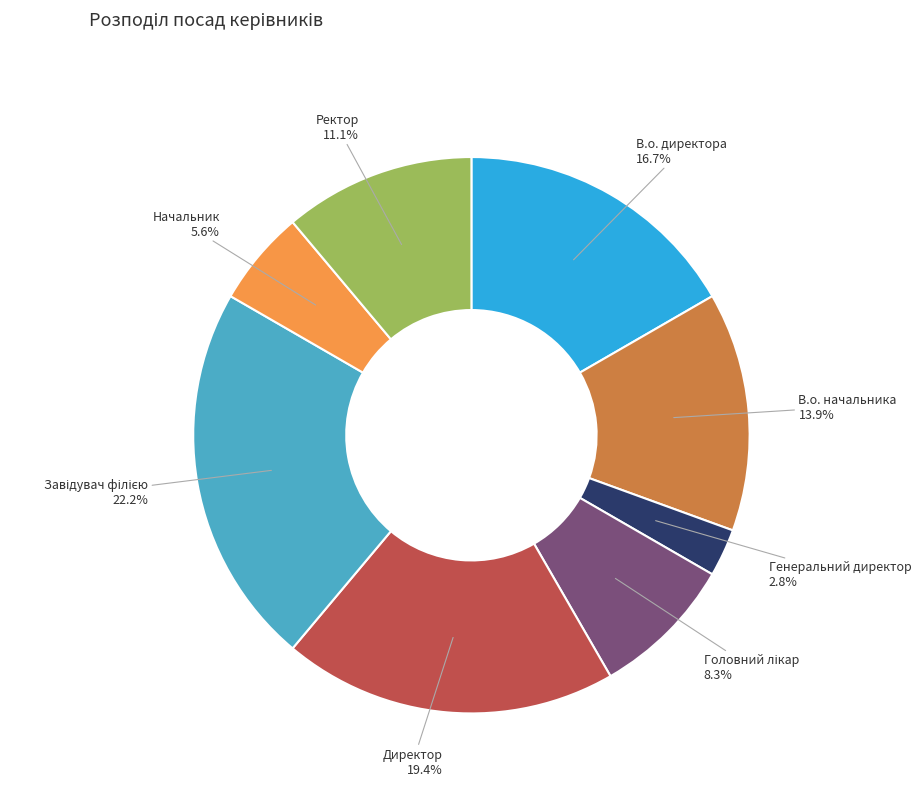

What is the smallest slice in the pie chart?

Генеральний директор